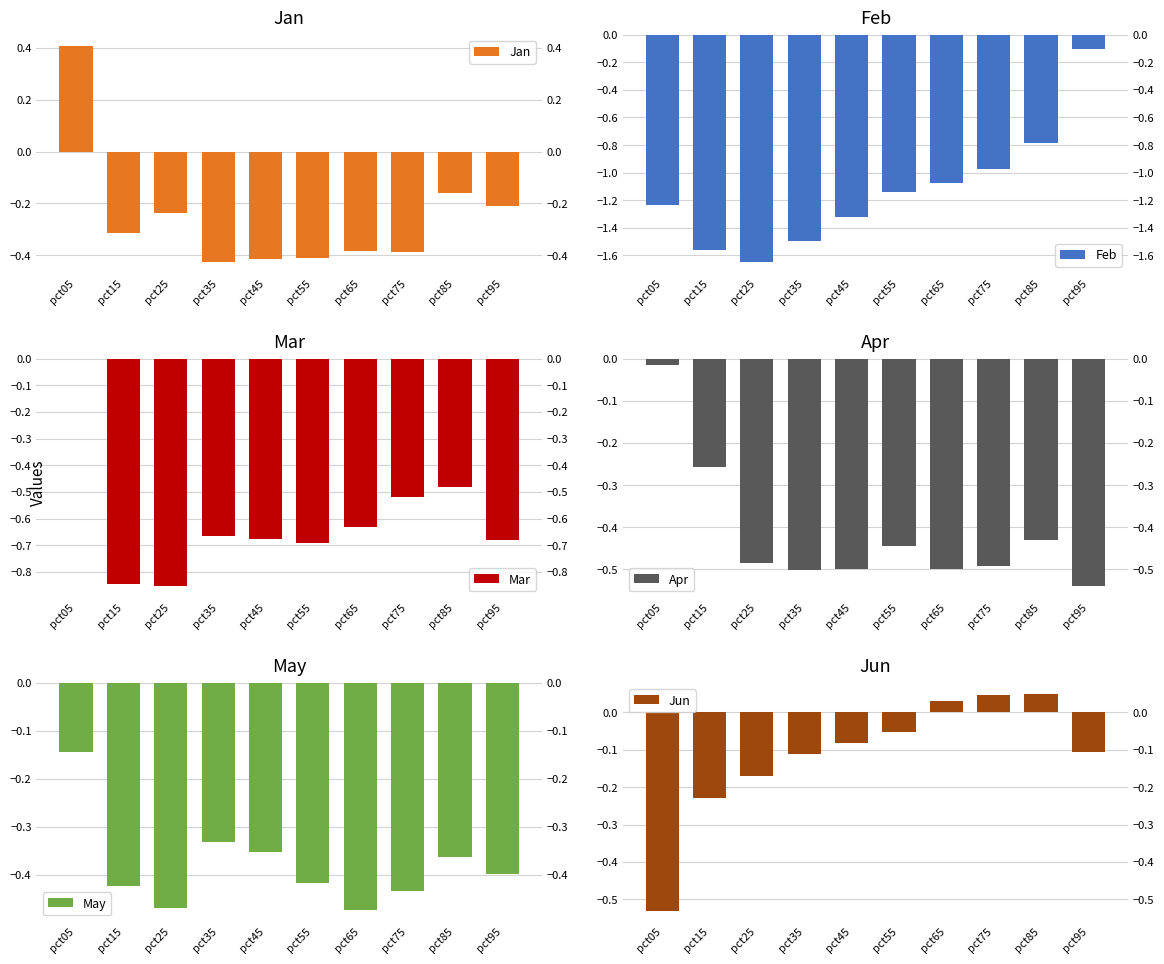

What is the minimum value for Jan?

-0.4